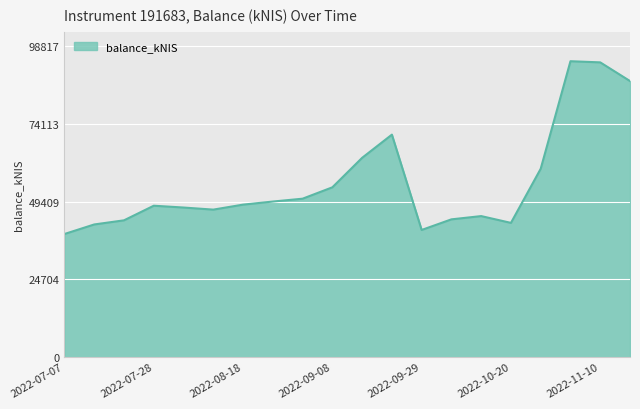

What is the maximum value shown in the chart?

94111.4